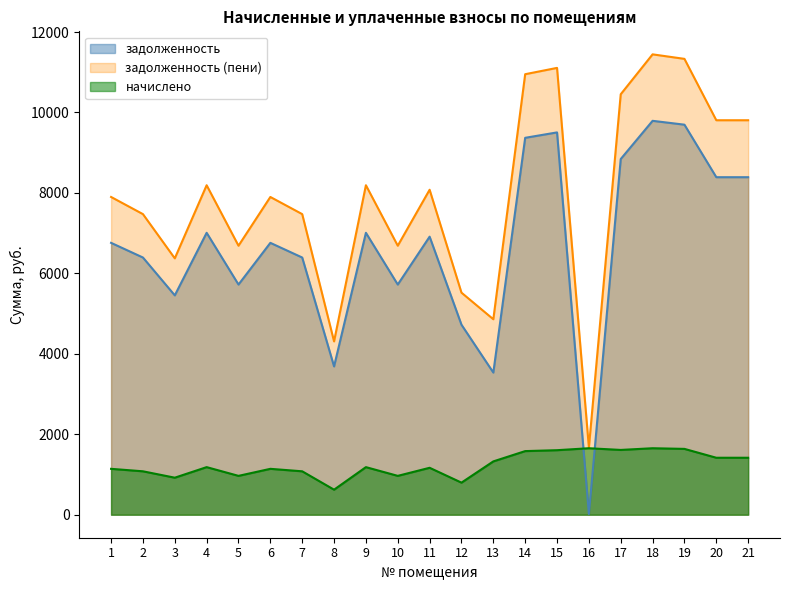

True or false: задолженность (пени) and задолженность intersect in this chart.

False